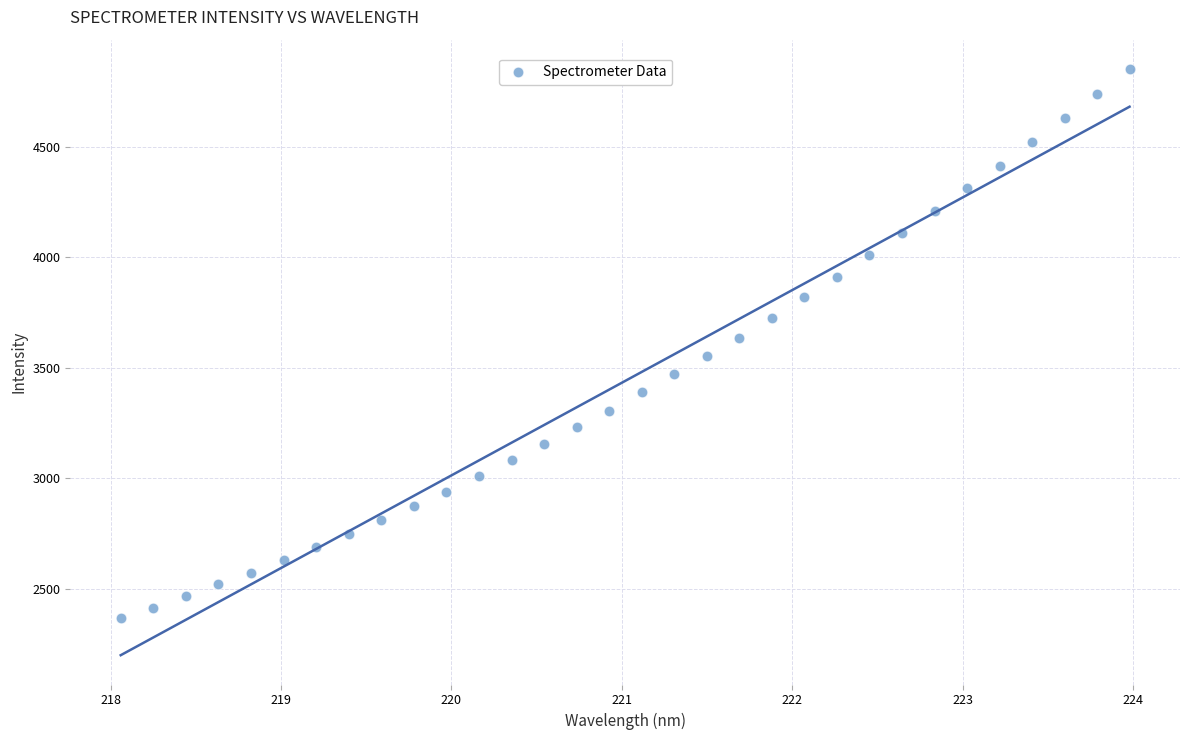

What is the range of Y values (max minus min)?

2488.4